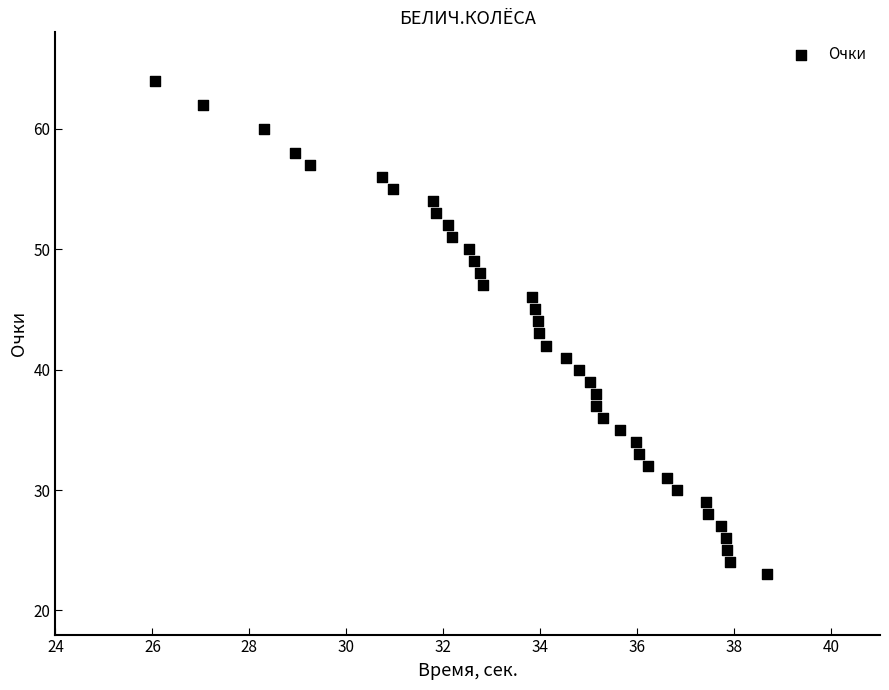

How many points are shown in the scatter plot?

39